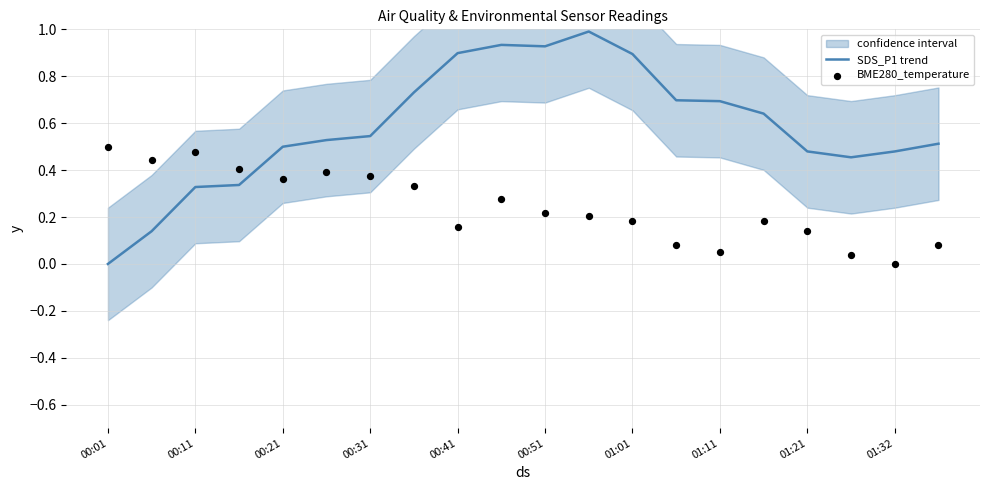

Which series reaches the maximum Y coordinate?

SDS_P1 trend